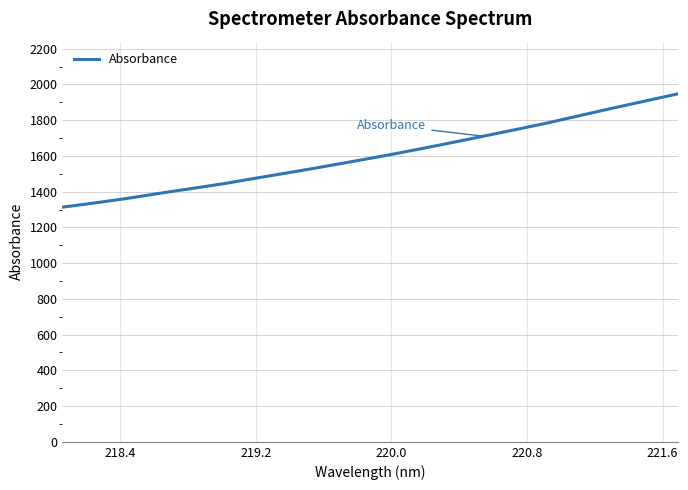

What is the difference between the maximum and minimum values?

634.1